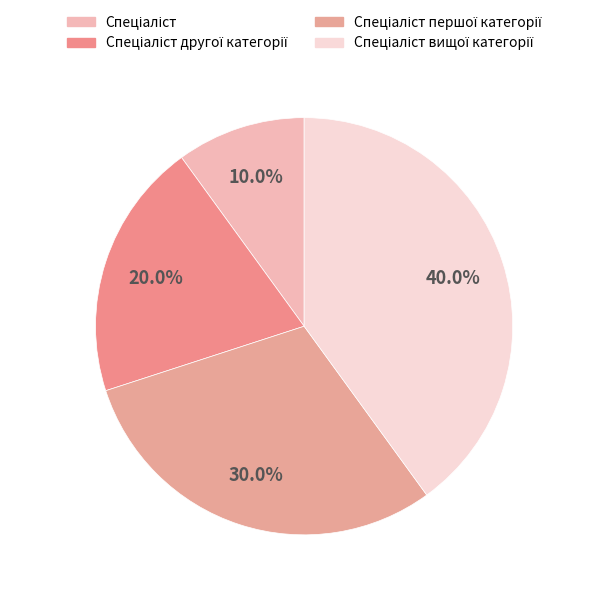

Count the number of slices in the pie.

4